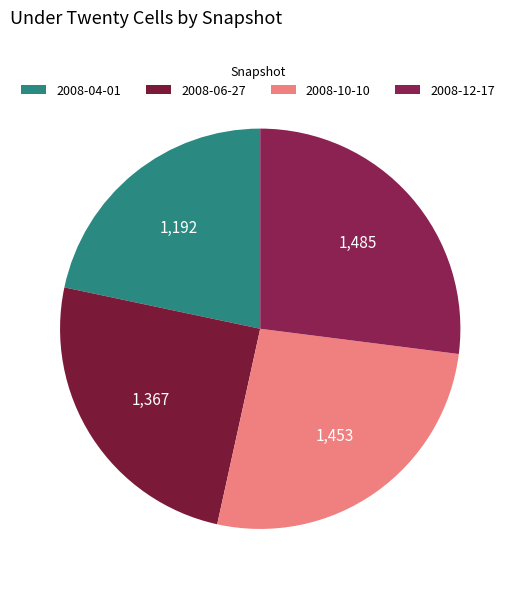

What is the ratio of the value at 2008-06-27 to the value at 2008-12-17?

0.9